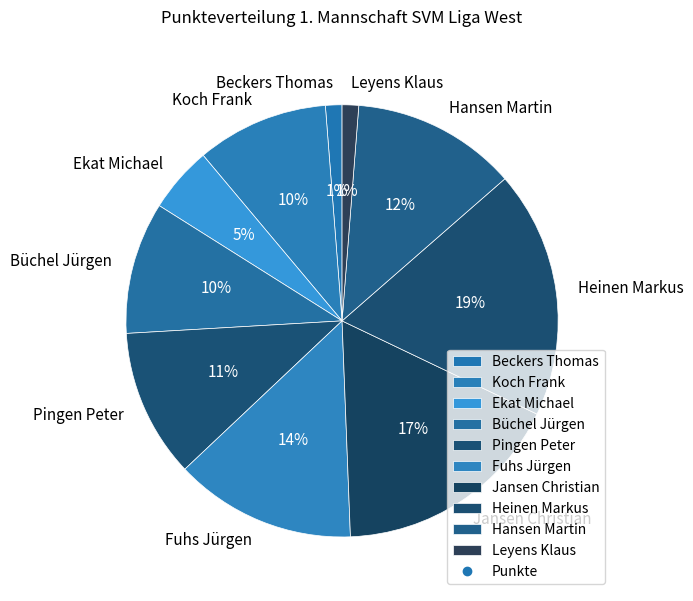

What is the largest slice in the pie chart?

Heinen Markus